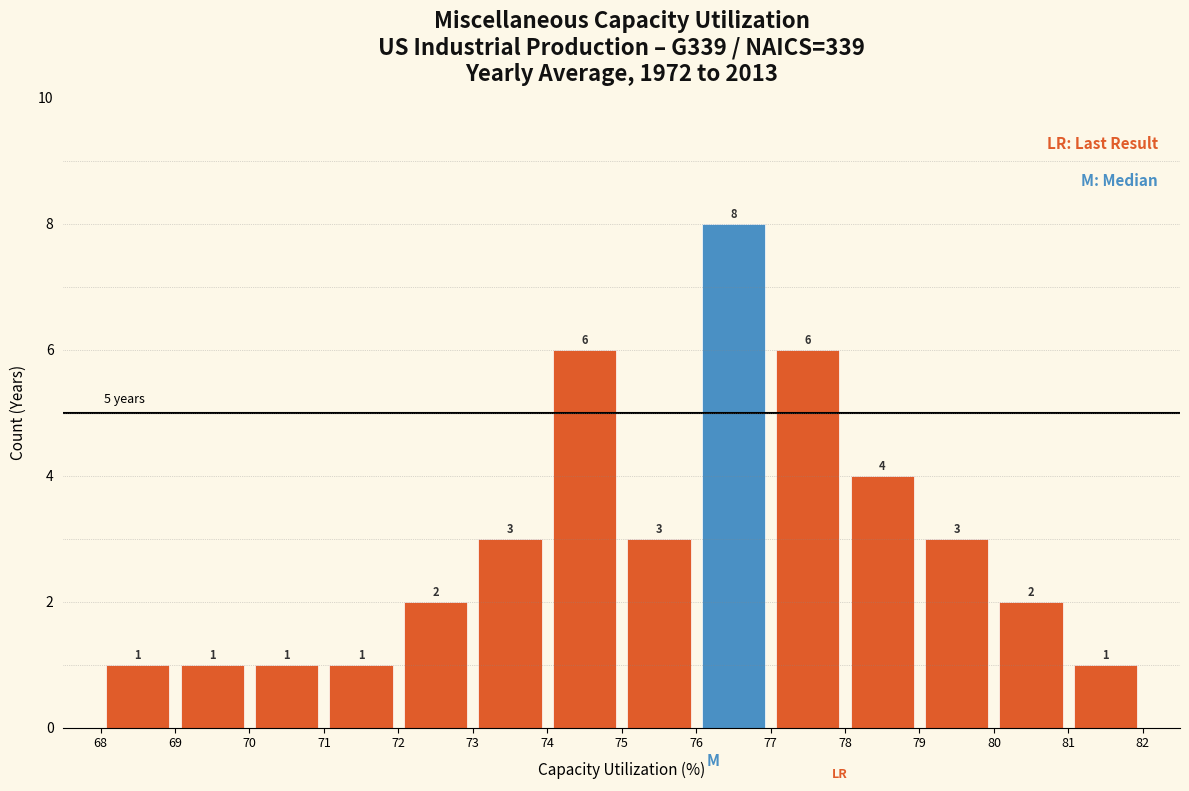

Reading left to right, list every bar in this chart as the range it spans on the x-axis followed by its height.

68 to 69: 1
69 to 70: 1
70 to 71: 1
71 to 72: 1
72 to 73: 2
73 to 74: 3
74 to 75: 6
75 to 76: 3
76 to 77: 8
77 to 78: 6
78 to 79: 4
79 to 80: 3
80 to 81: 2
81 to 82: 1